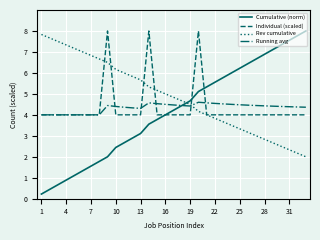

What are all the series names shown in the legend?

Cumulative (norm), Individual (scaled), Rev cumulative, Running avg